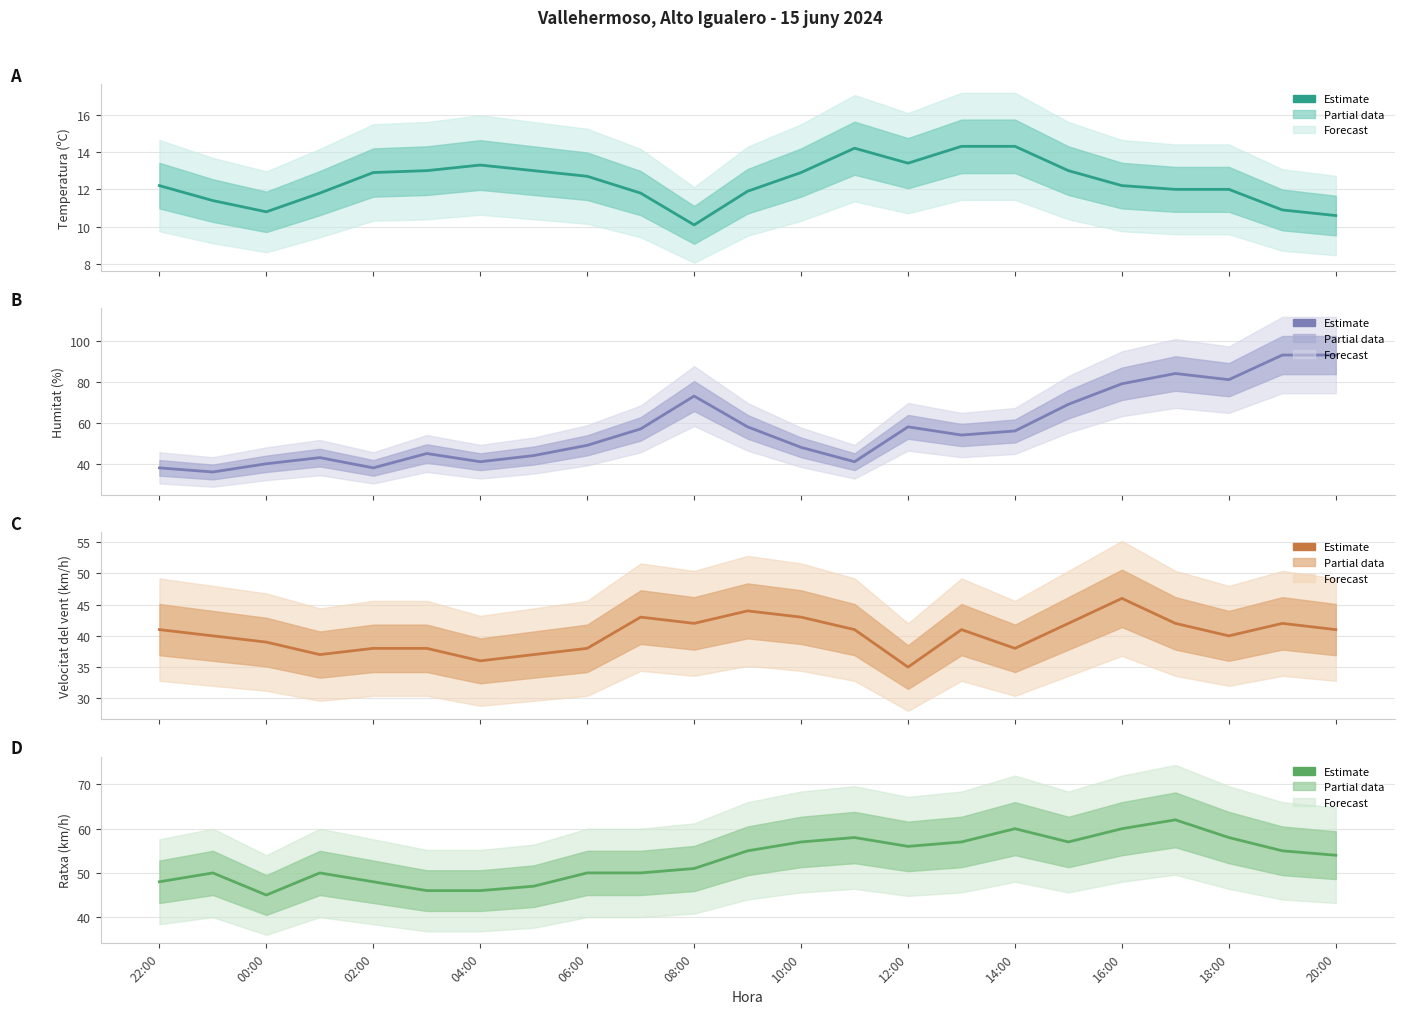

What is the difference between the second highest and minimum values in the Temperatura (ºC) series?

4.2